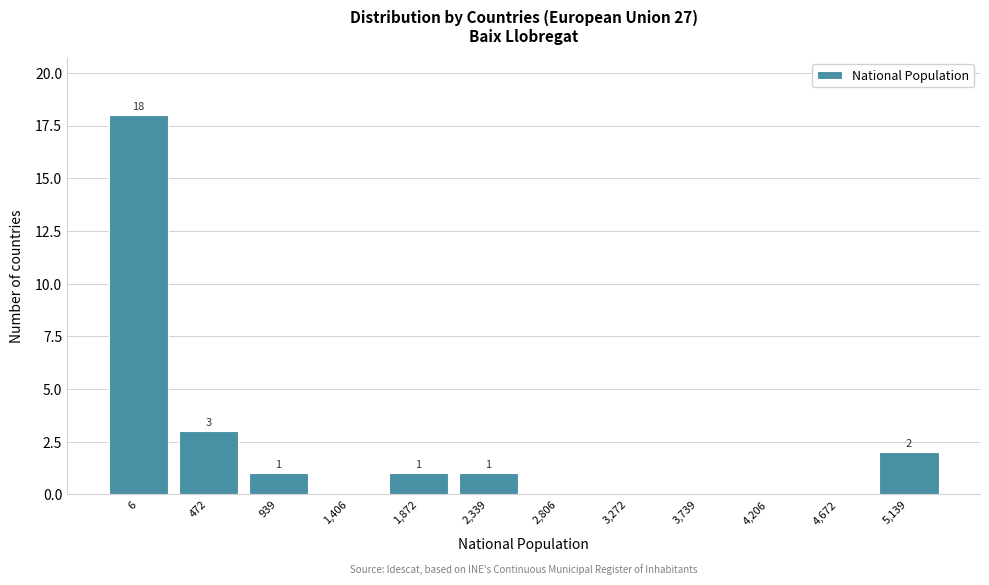

Reading left to right, extract all data points from this chart.

6=18	472=3	939=1	1,406=0	1,872=1	2,339=1	2,806=0	3,272=0	3,739=0	4,206=0	4,672=0	5,139=2